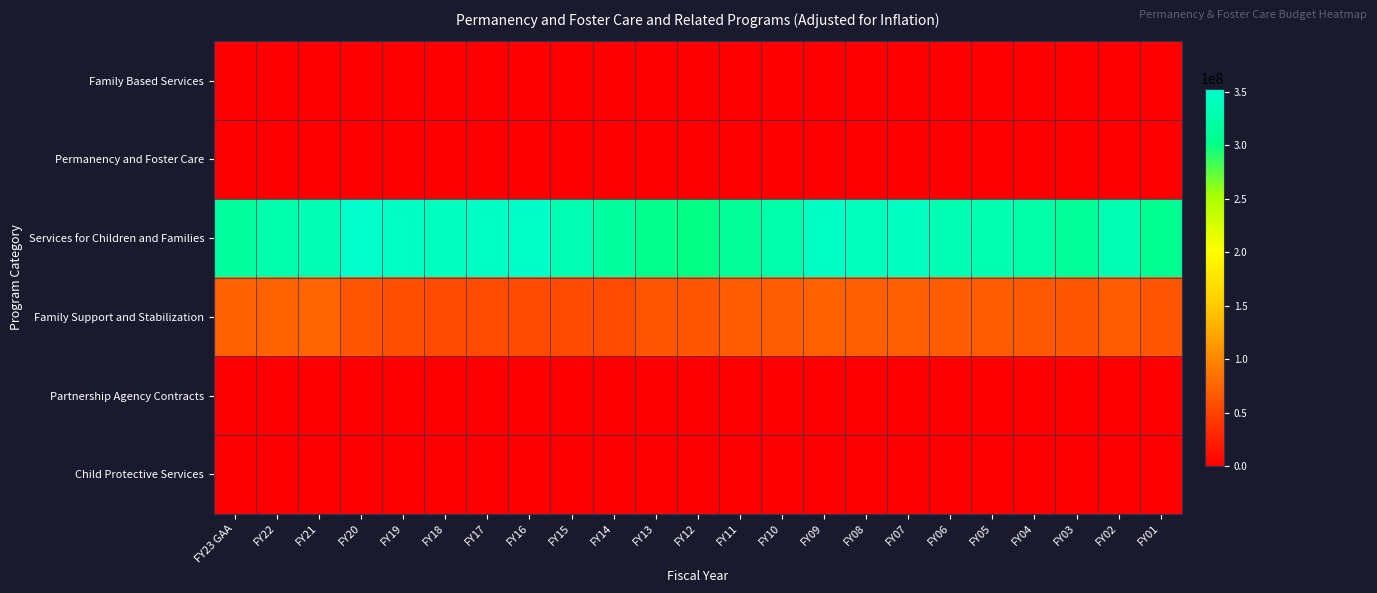

Reading right to left, list all the values displayed in this chart.

Family Based Services: FY01=0	FY02=0	FY03=0	FY04=0	FY05=0	FY06=0	FY07=0	FY08=0	FY09=0	FY10=0	FY11=0	FY12=0	FY13=0	FY14=0	FY15=0	FY16=0	FY17=0	FY18=0	FY19=0	FY20=0	FY21=0	FY22=0	FY23 GAA=0
Permanency and Foster Care: FY01=0	FY02=0	FY03=0	FY04=0	FY05=0	FY06=0	FY07=0	FY08=0	FY09=0	FY10=0	FY11=0	FY12=0	FY13=0	FY14=0	FY15=0	FY16=0	FY17=0	FY18=0	FY19=0	FY20=0	FY21=0	FY22=0	FY23 GAA=0
Services for Children and Families: FY01=308975986	FY02=333899960	FY03=315619920	FY04=326774266	FY05=332568893	FY06=333993375	FY07=344619285	FY08=341764614	FY09=347440680	FY10=328062285	FY11=314609034	FY12=300888352	FY13=305719468	FY14=319086935	FY15=334123647	FY16=349699133	FY17=346336682	FY18=343325194	FY19=346626375	FY20=353061253	FY21=335767744	FY22=328581468	FY23 GAA=318879977
Family Support and Stabilization: FY01=63517901	FY02=68578001	FY03=64944226	FY04=67295111	FY05=68366102	FY06=68761429	FY07=70897455	FY08=70914405	FY09=71930420	FY10=69635490	FY11=67967859	FY12=64477793	FY13=62848833	FY14=55770507	FY15=55374291	FY16=56056925	FY17=56767105	FY18=56410488	FY19=58578875	FY20=63915207	FY21=74871511	FY22=73097801	FY23 GAA=72757132
Partnership Agency Contracts: FY01=0	FY02=0	FY03=0	FY04=0	FY05=0	FY06=0	FY07=0	FY08=0	FY09=0	FY10=0	FY11=0	FY12=0	FY13=0	FY14=0	FY15=0	FY16=0	FY17=0	FY18=0	FY19=0	FY20=0	FY21=0	FY22=0	FY23 GAA=0
Child Protective Services: FY01=0	FY02=0	FY03=0	FY04=0	FY05=0	FY06=0	FY07=0	FY08=0	FY09=0	FY10=0	FY11=0	FY12=0	FY13=0	FY14=0	FY15=0	FY16=0	FY17=0	FY18=0	FY19=0	FY20=0	FY21=0	FY22=0	FY23 GAA=0